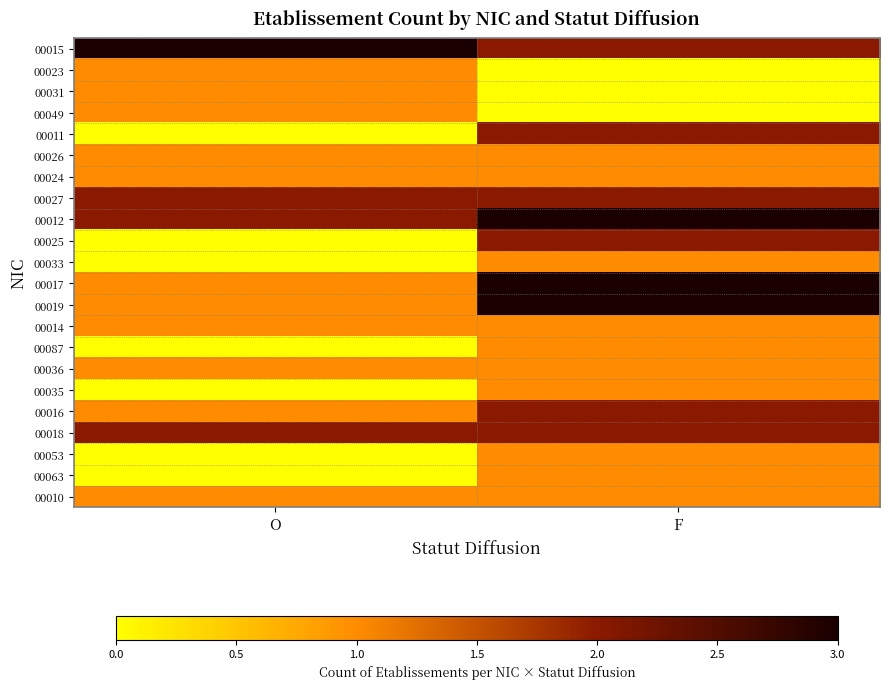

What is the spread (max minus min) of values at F?

3